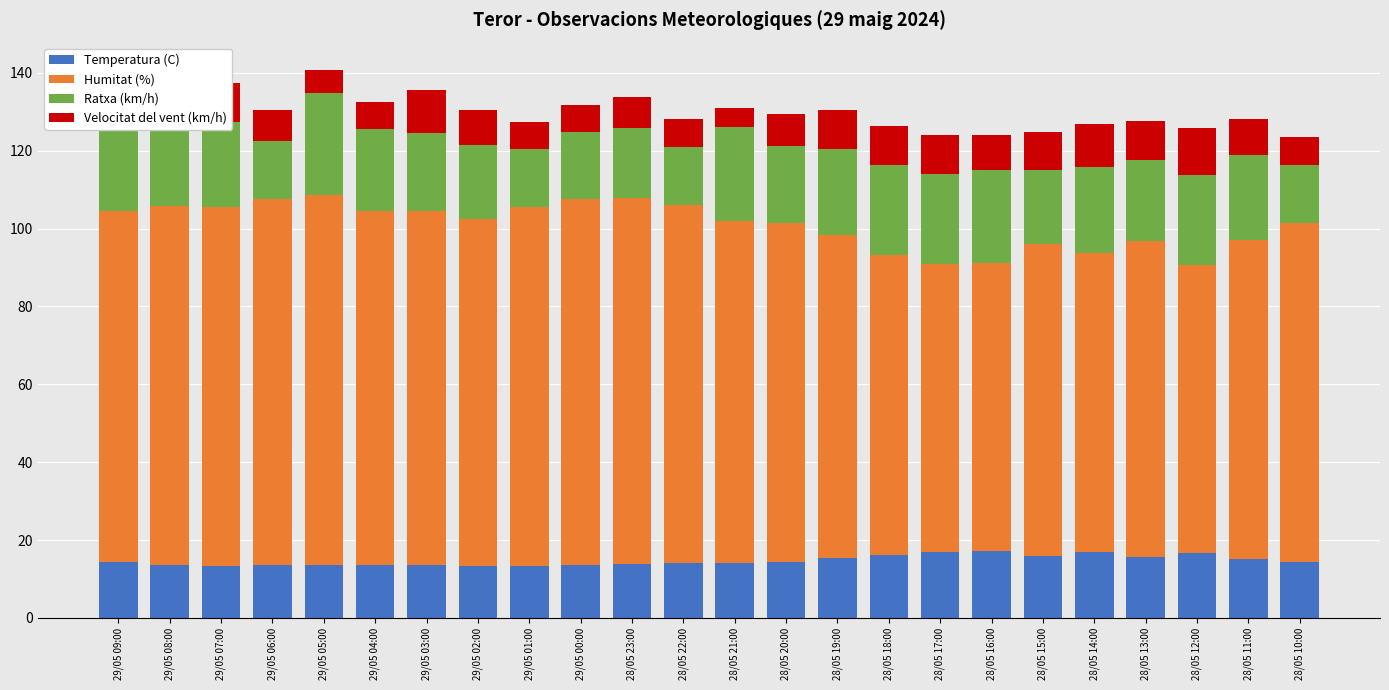

Which category has the highest value across all series?

29/05 05:00